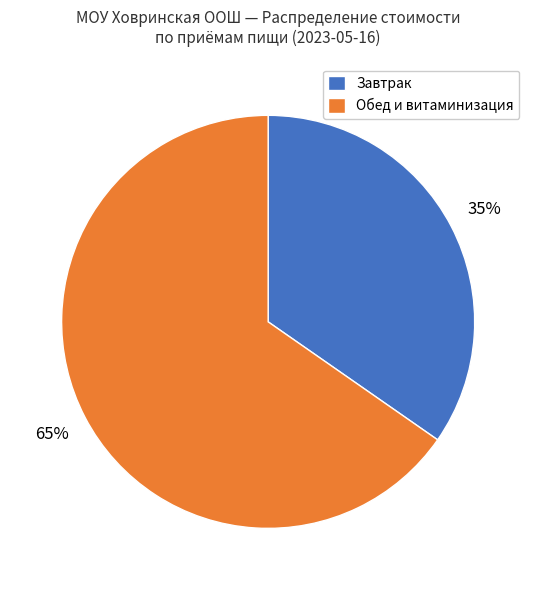

The Завтрак slice represents 35% of the pie. True or false?

True